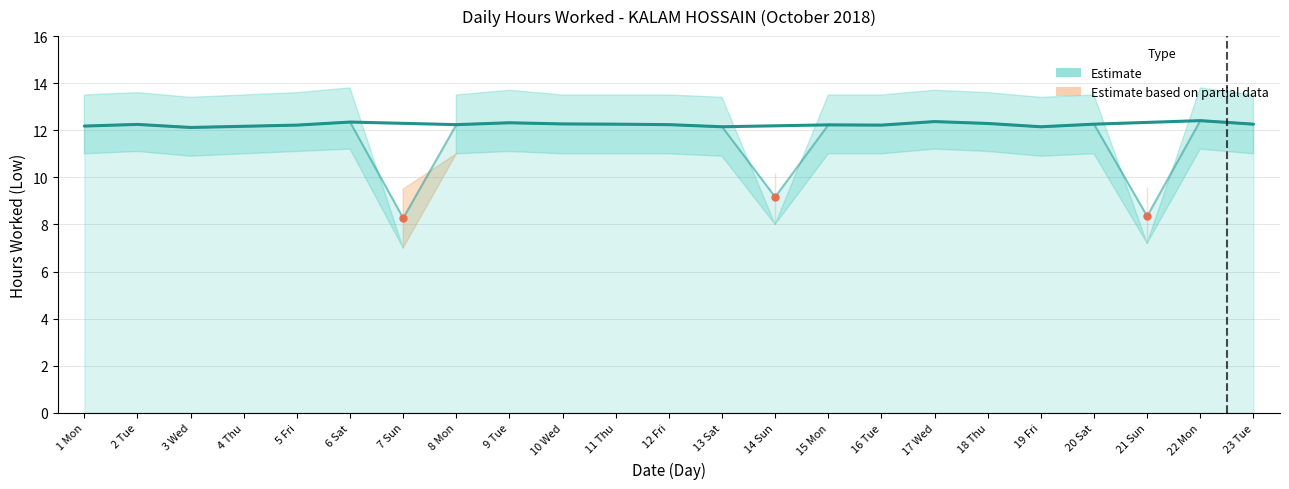

How many lines are shown in the chart?

3